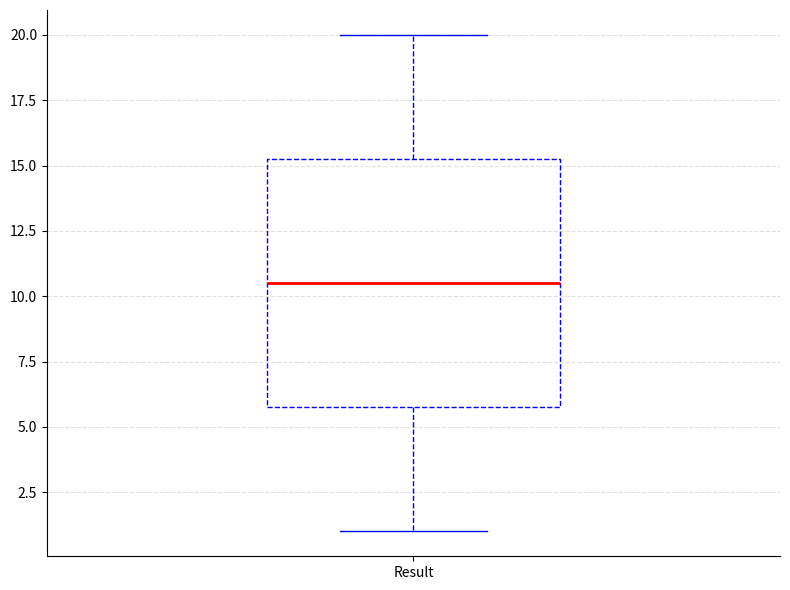

Read this box plot against the y-axis: the position of the median line, the range covered by the box, and the ends of both whiskers. The values are not printed on the chart, so give them approximately, as read against the axis.

median 10.5, box 6.0 to 15.5, whiskers 1.0 to 20.0